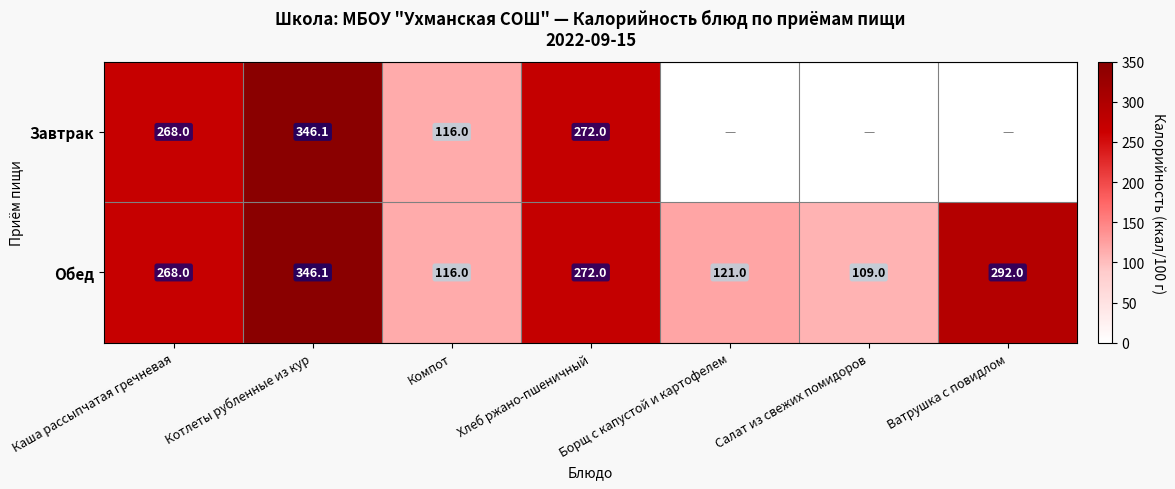

Is the value of Завтрак at Каша рассыпчатая гречневая greater than the value of Обед at Хлеб ржано-пшеничный?

No